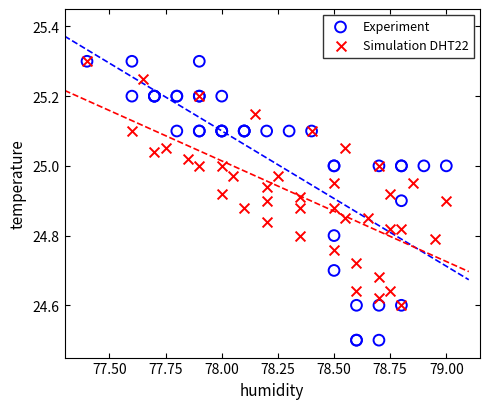

What are all the series names shown in the legend?

Experiment, Simulation DHT22